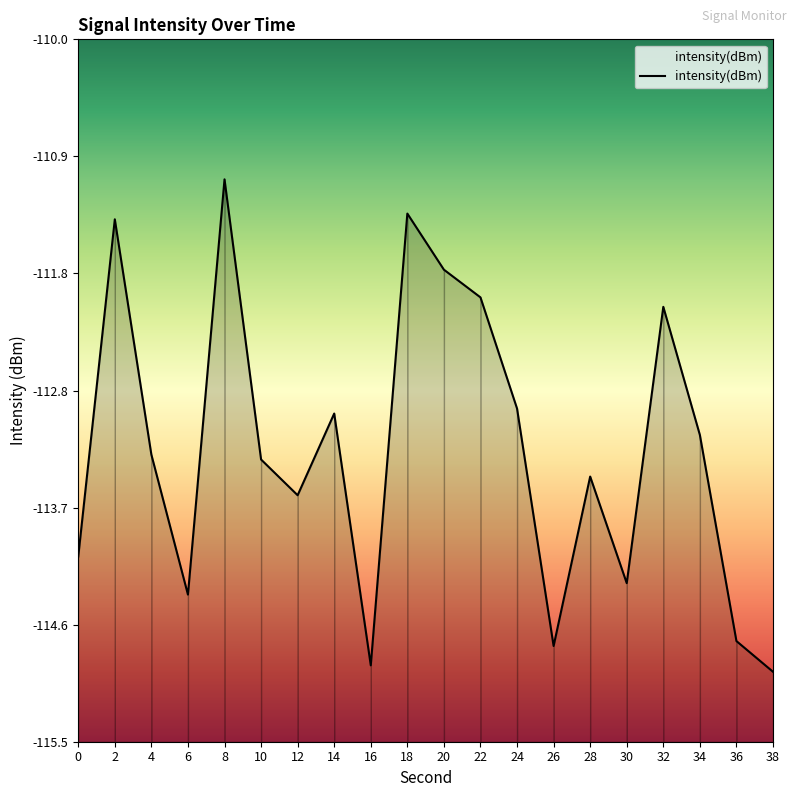

The value at 6 is -114.3. True or false?

True